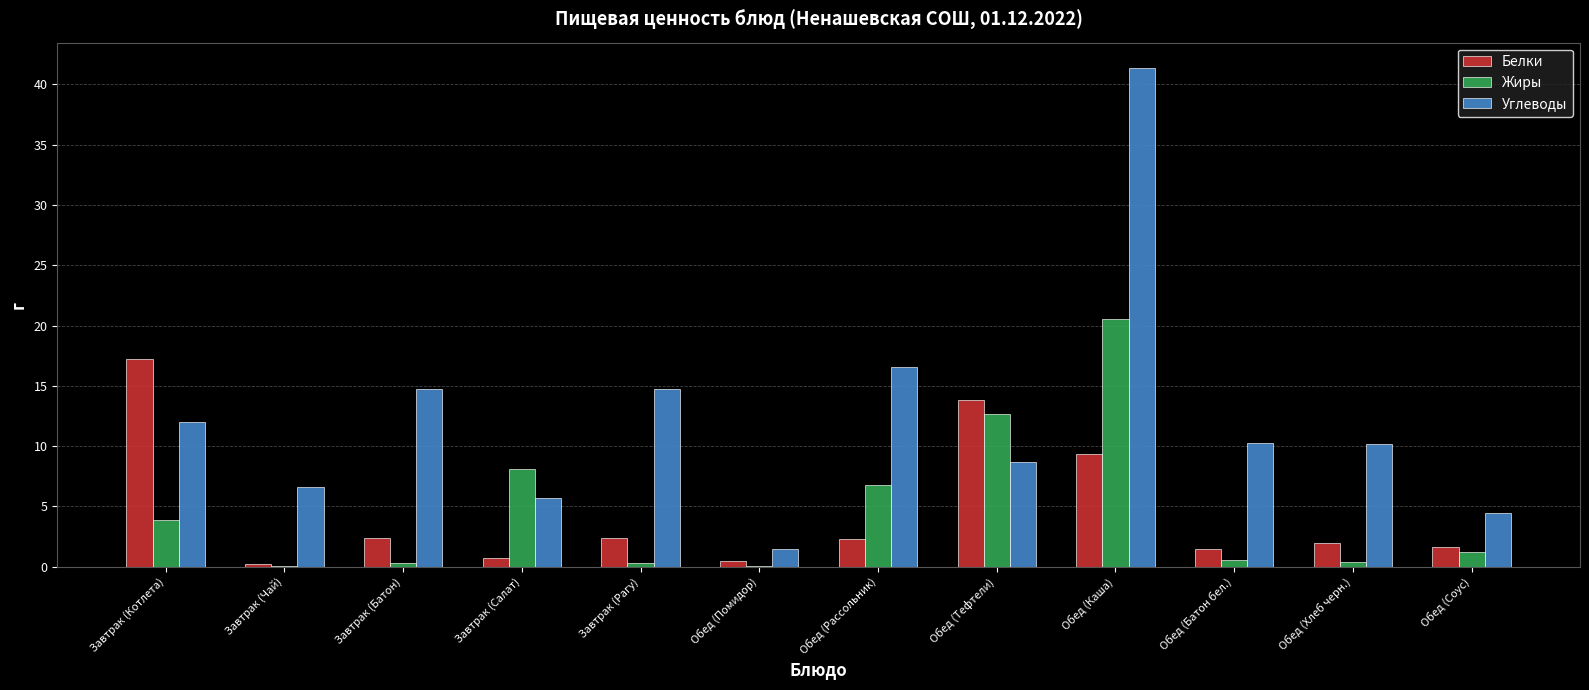

What are all the series names shown in the legend?

Белки, Жиры, Углеводы